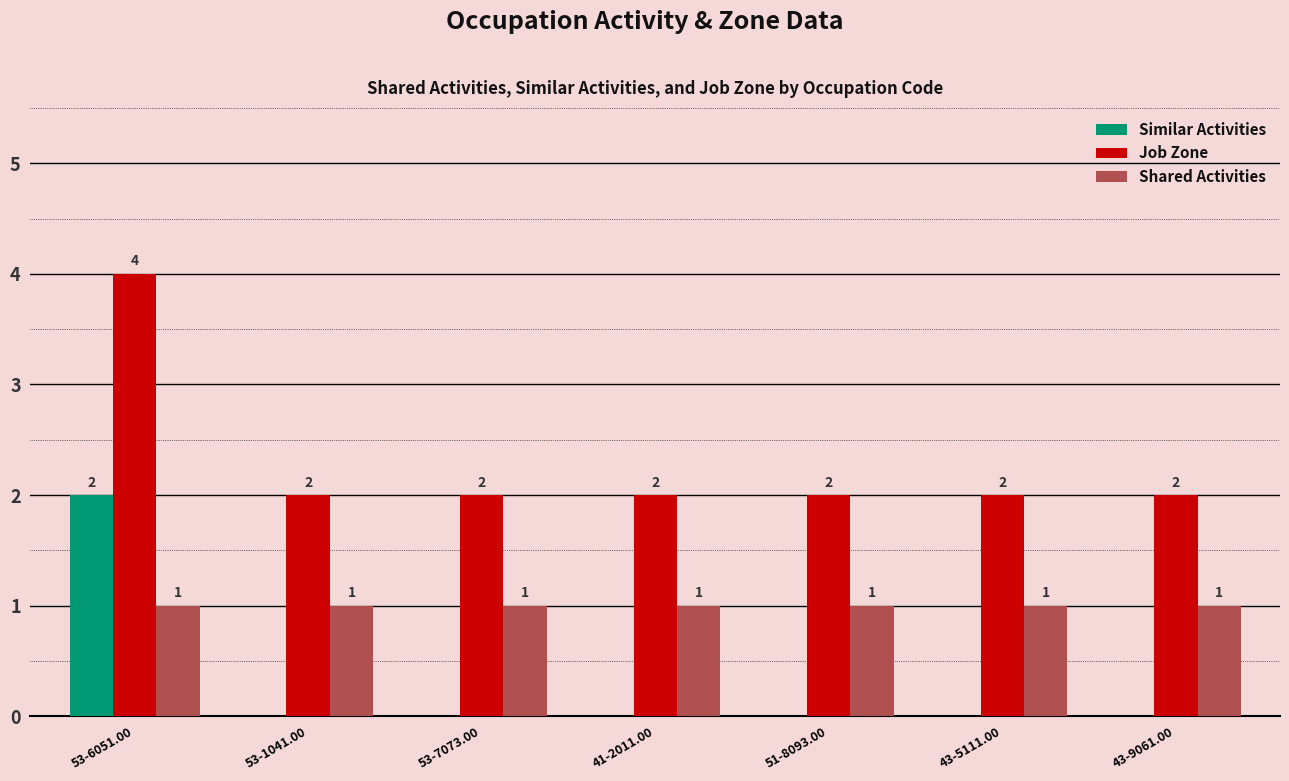

How many Job Zone values are between 2 and 3?

6